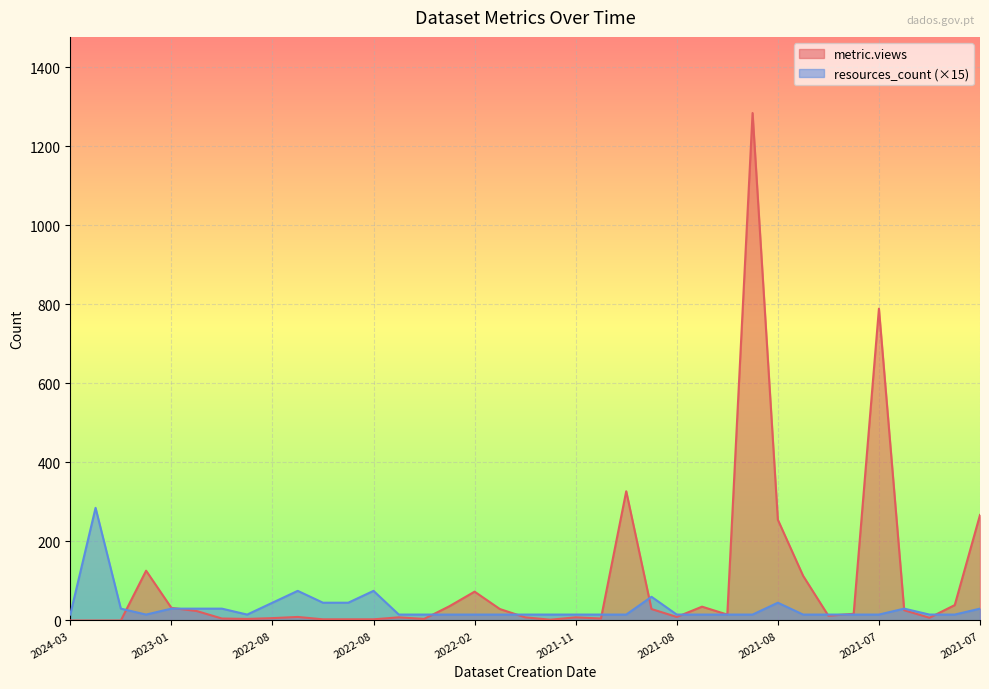

Where is the first local maximum for resources_count?

2023-09-11